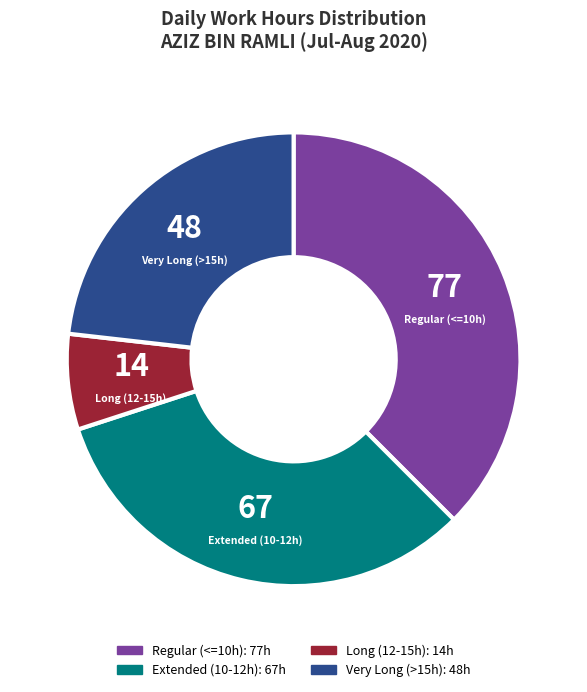

What is the ratio of the value at Very Long (>15h) to the value at Regular (<=10h)?

0.6